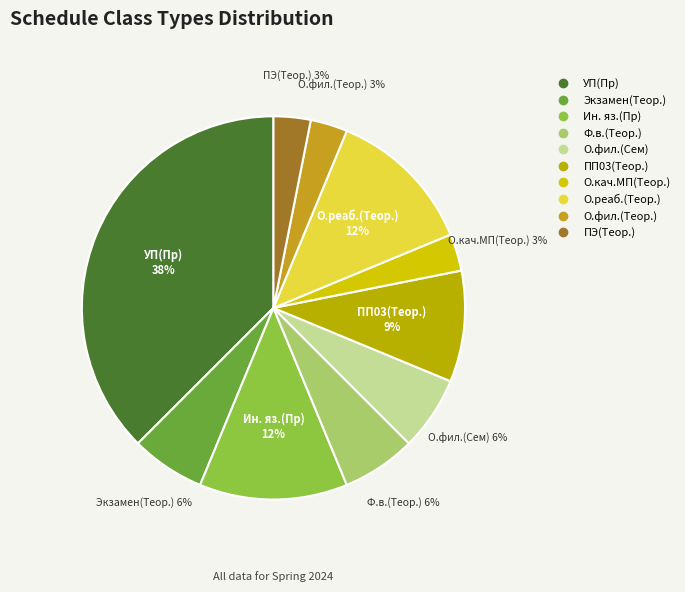

To the nearest percent, what is the difference between the О.реаб.(Теор.) and О.фил.(Теор.) slice percentages?

9%